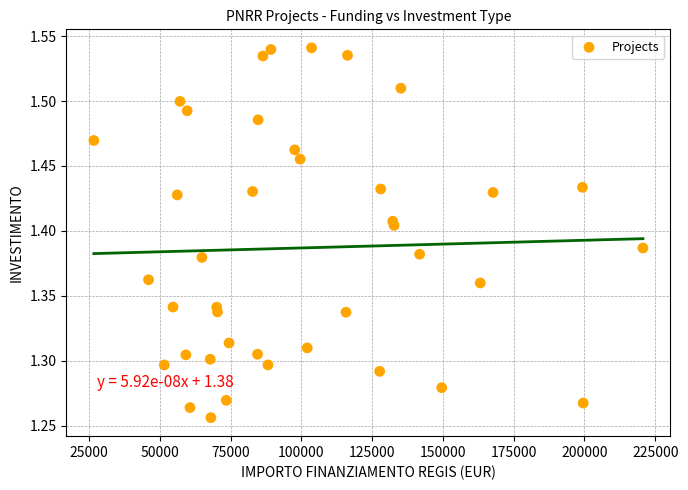

What is the range of X values (max minus min)?

193933.1